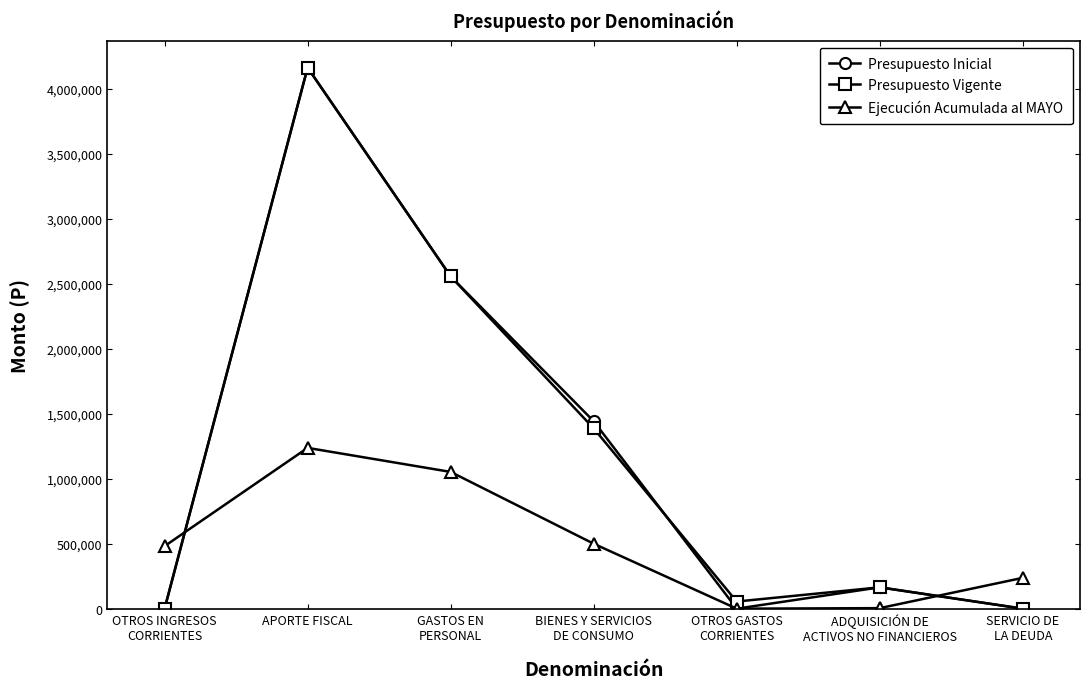

What is the highest value of the Ejecución Acumulada al MAYO series?

1236878